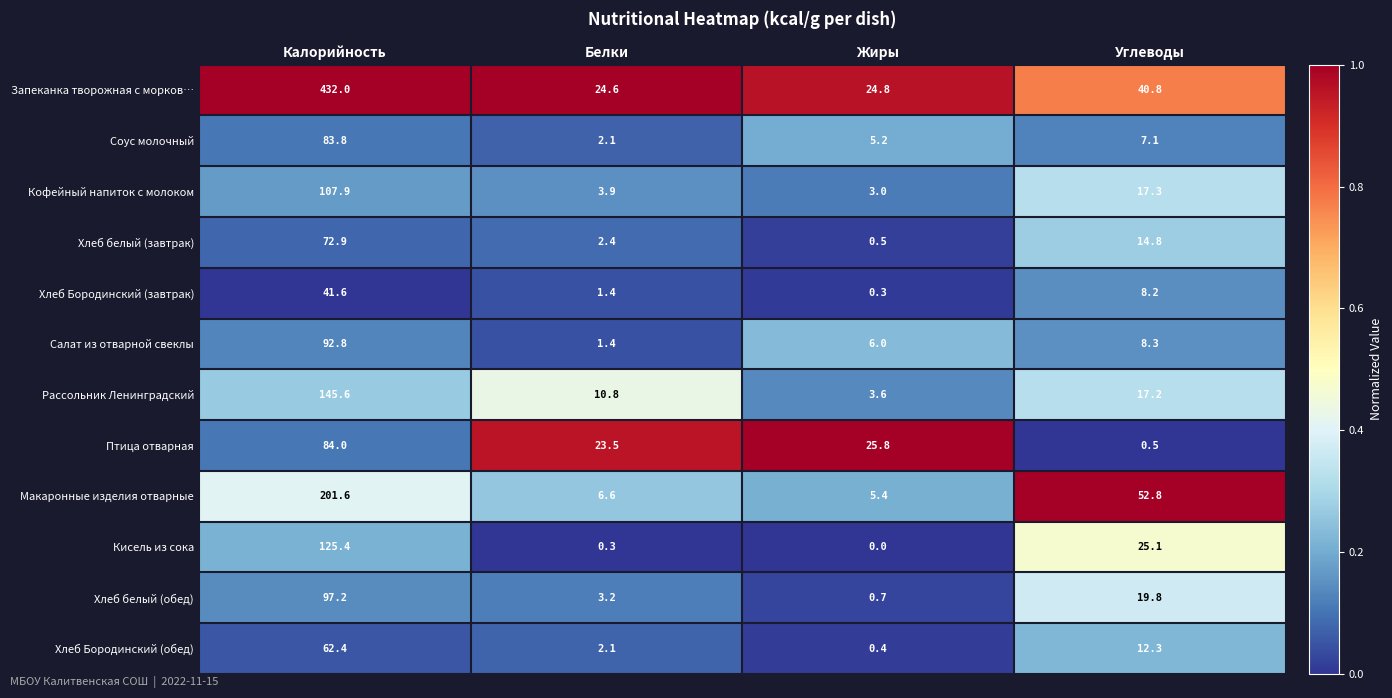

The value of Хлеб белый (завтрак) at Жиры is 0.5. True or false?

True